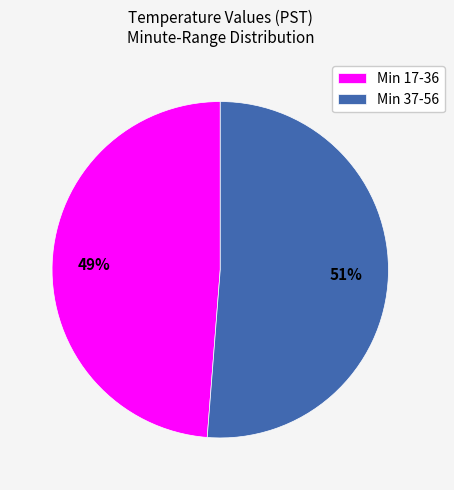

True or false: Min 37-56 accounts for 58% of the total.

False